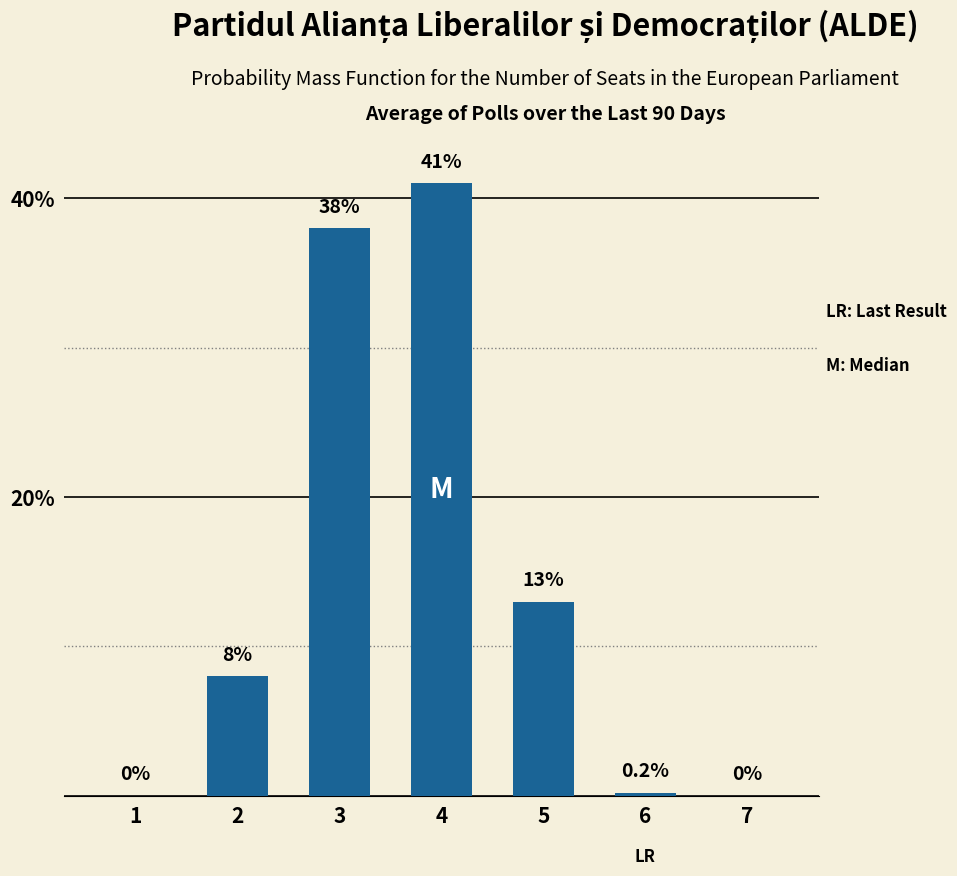

What is the change in value from 5 to 7?

-13.0